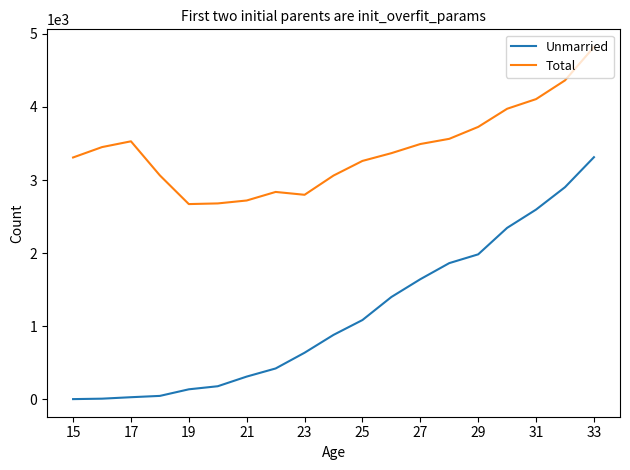

Which series has the largest total across all categories?

Total